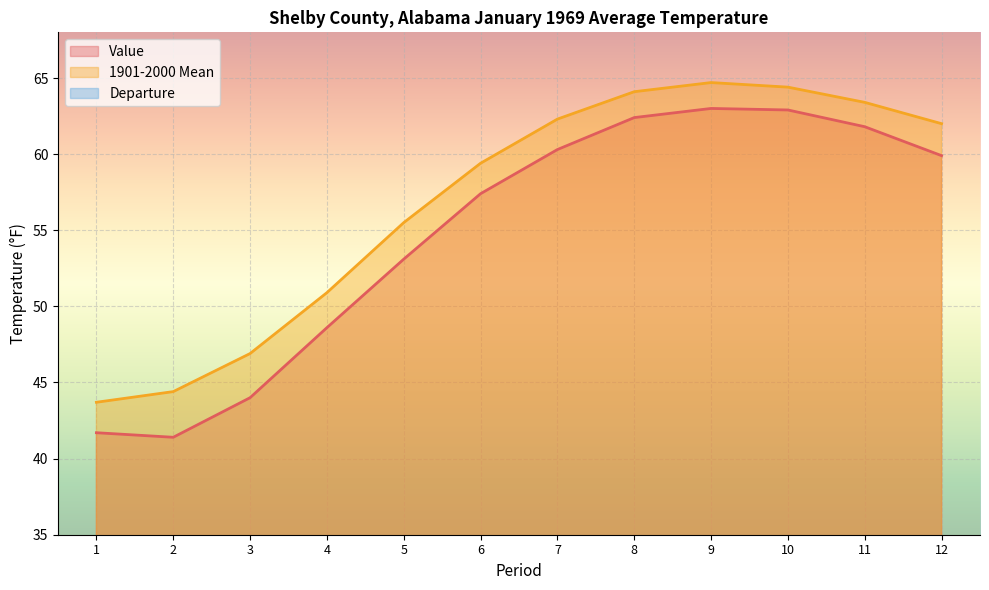

What is the value of the Departure point at the 5th from the left?

-2.4